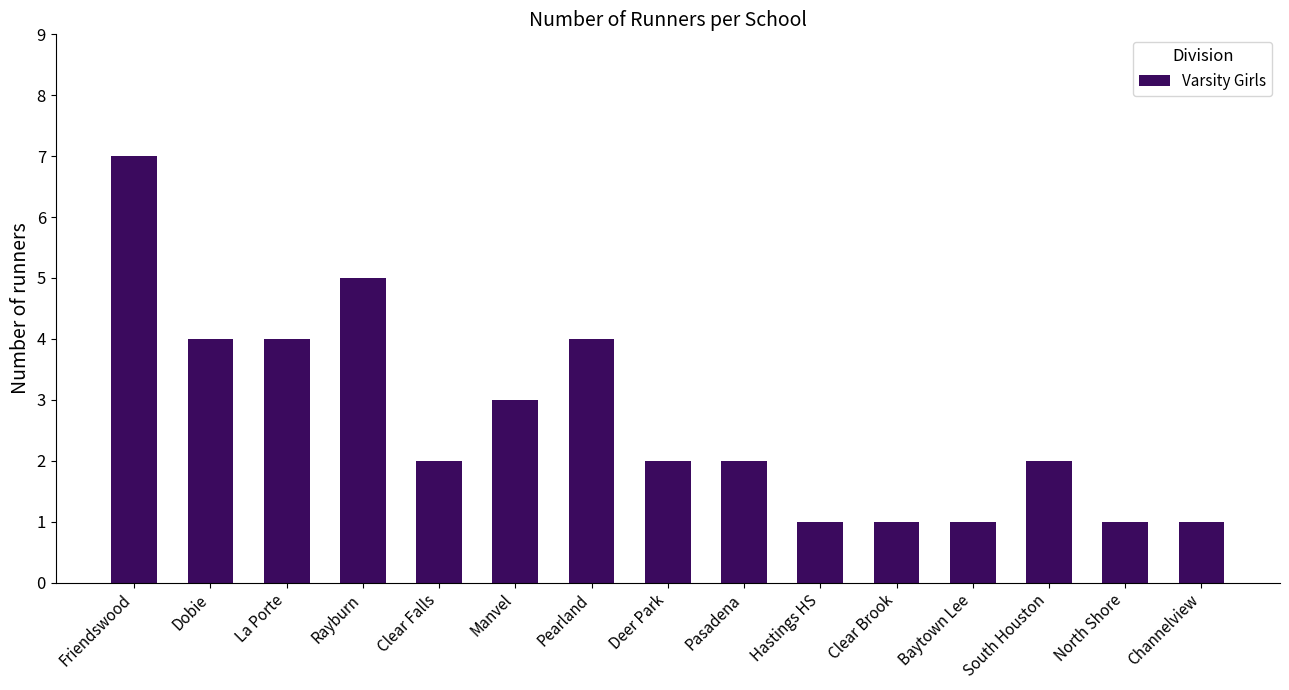

Which has a higher value, Clear Brook or La Porte?

La Porte